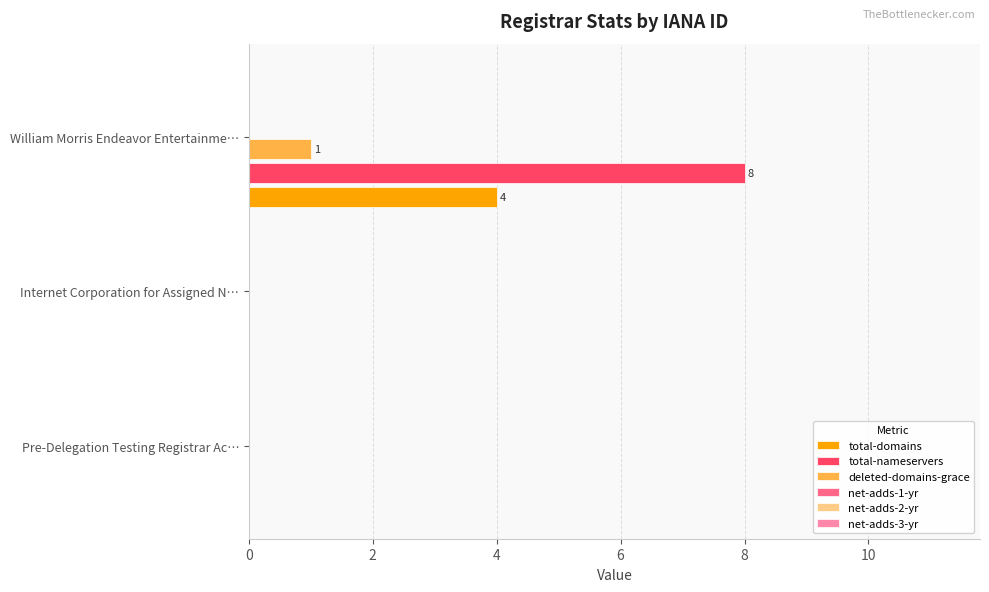

Is it true that total-domains equals 0 at Internet Corporation for Assigned N…?

True